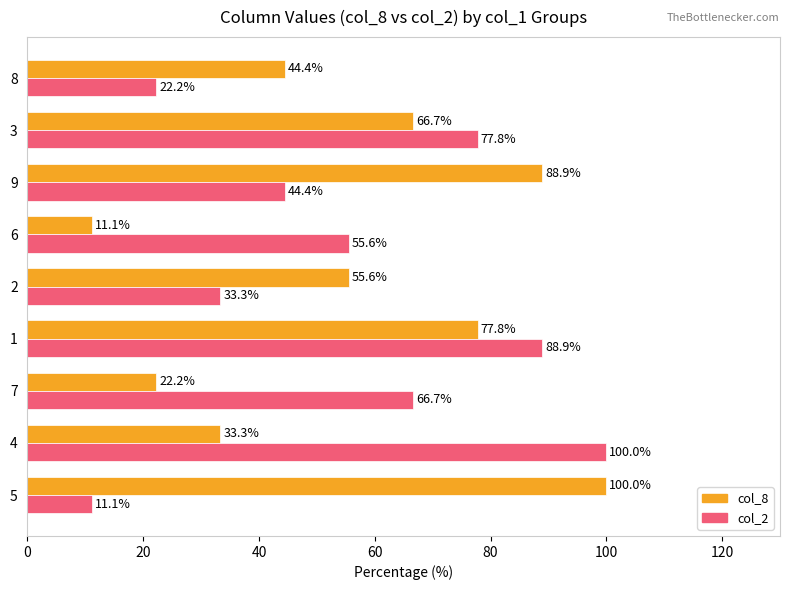

Count the number of categories in the chart.

9